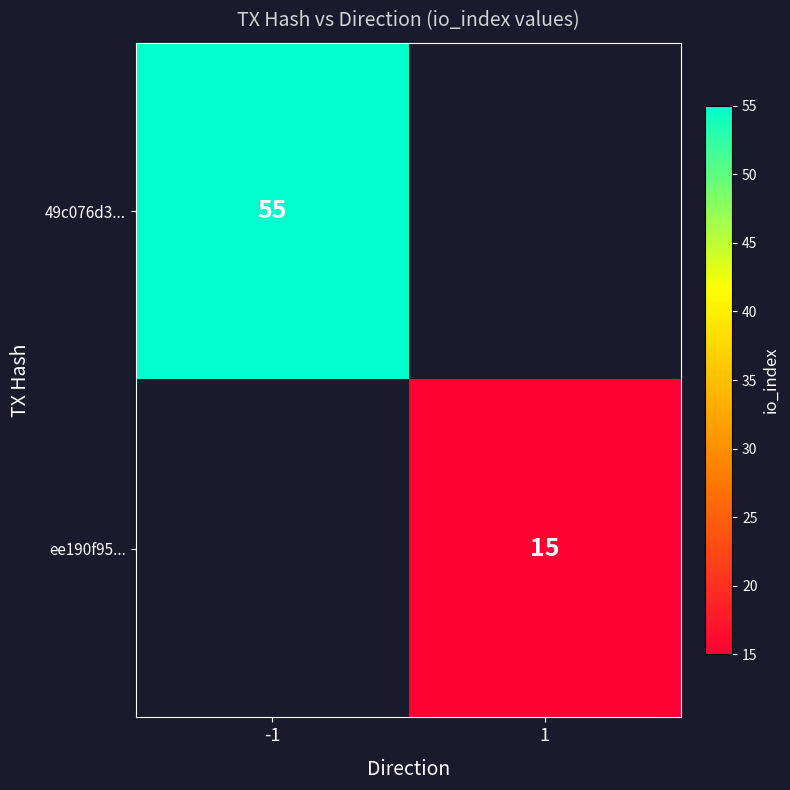

The 49c076d3... series shows 20 at -1. True or false?

False